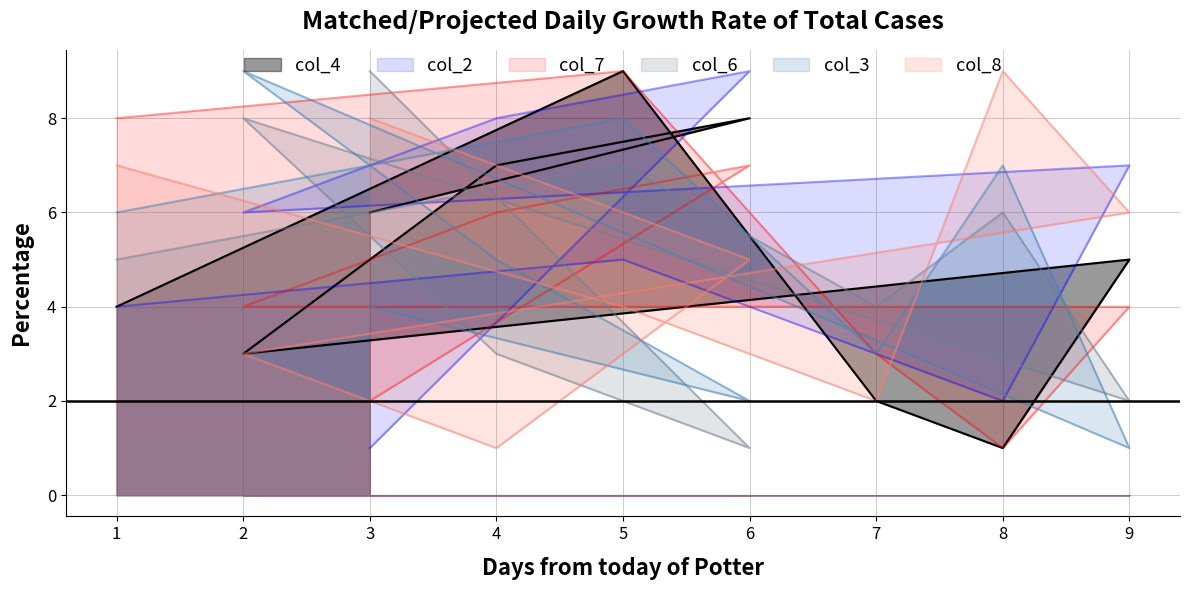

Which category has the highest value in the col_7 series?

5